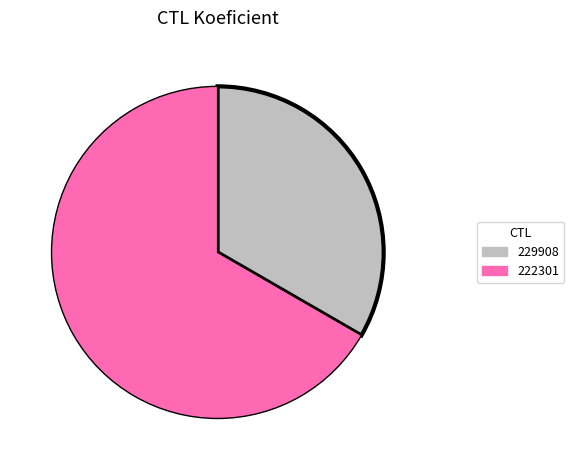

Count the number of slices in the pie.

2